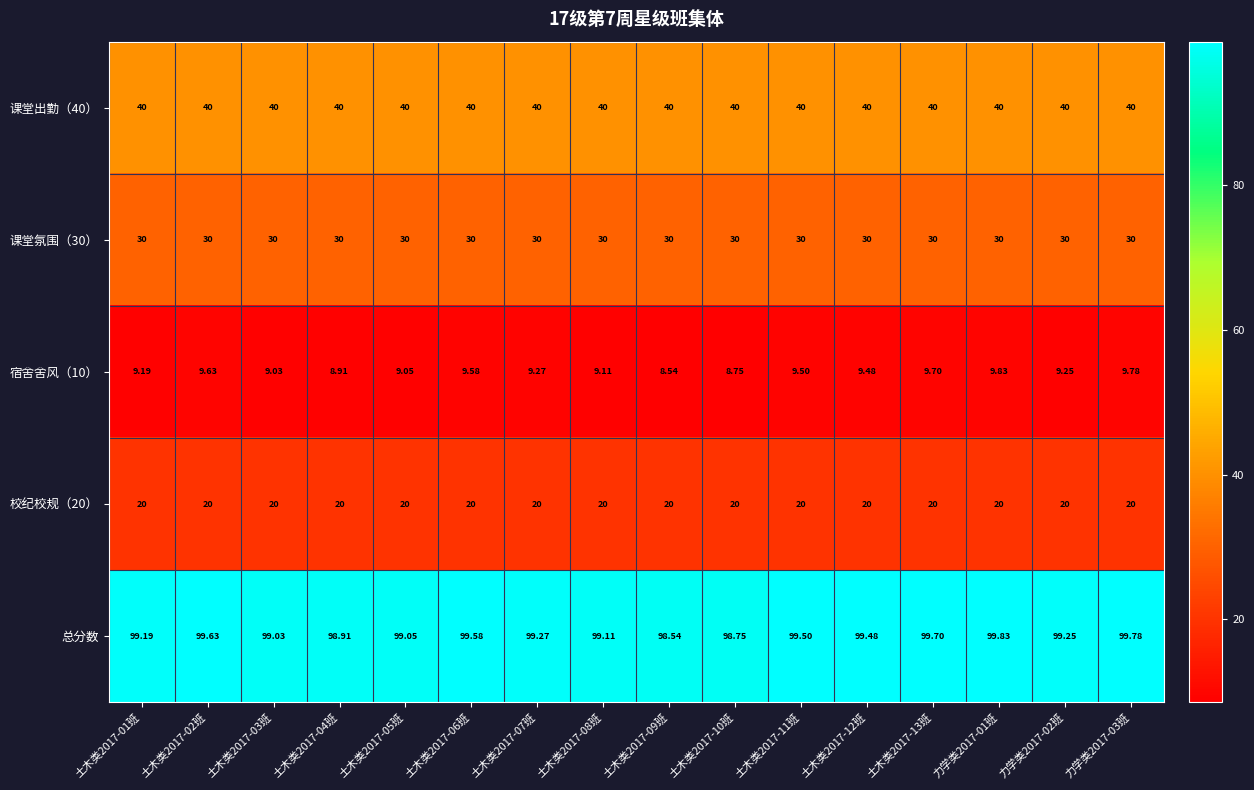

Which series has the largest total across all categories?

总分数